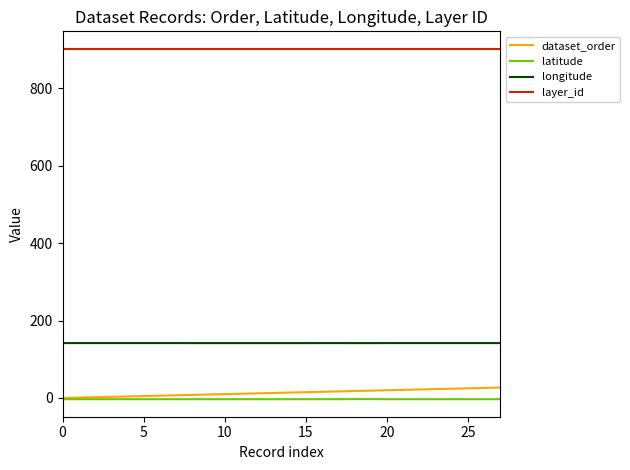

Which series has the largest total across all categories?

layer_id